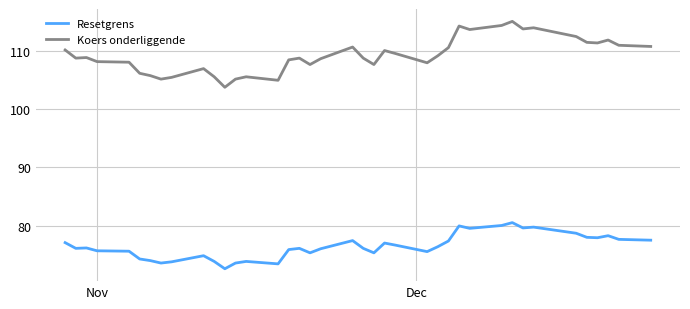

Which series has the widest spread of values?

Koers onderliggende